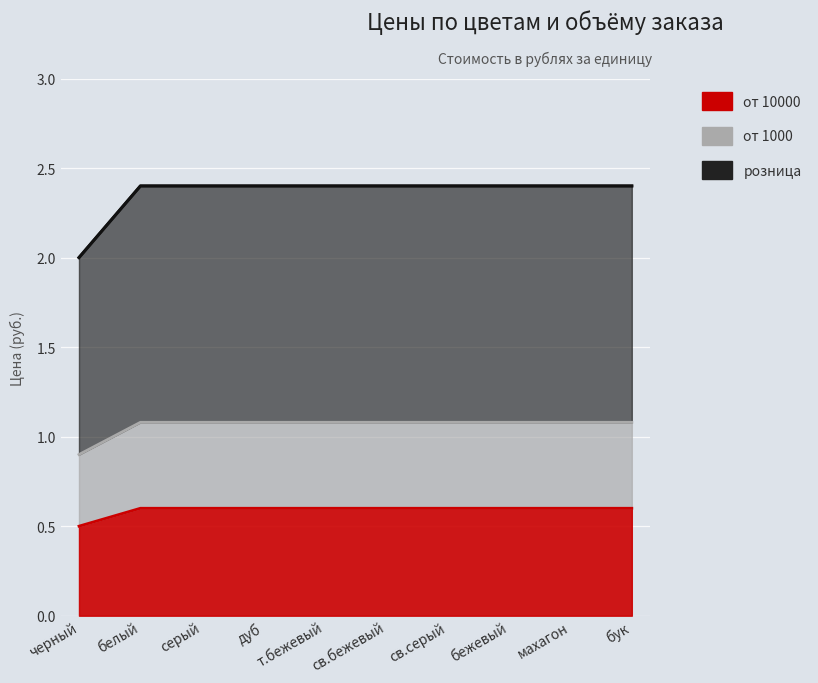

Reading left to right, list all the values displayed in this chart.

2.0	2.4	2.4	2.4	2.4	2.4	2.4	2.4	2.4	2.4